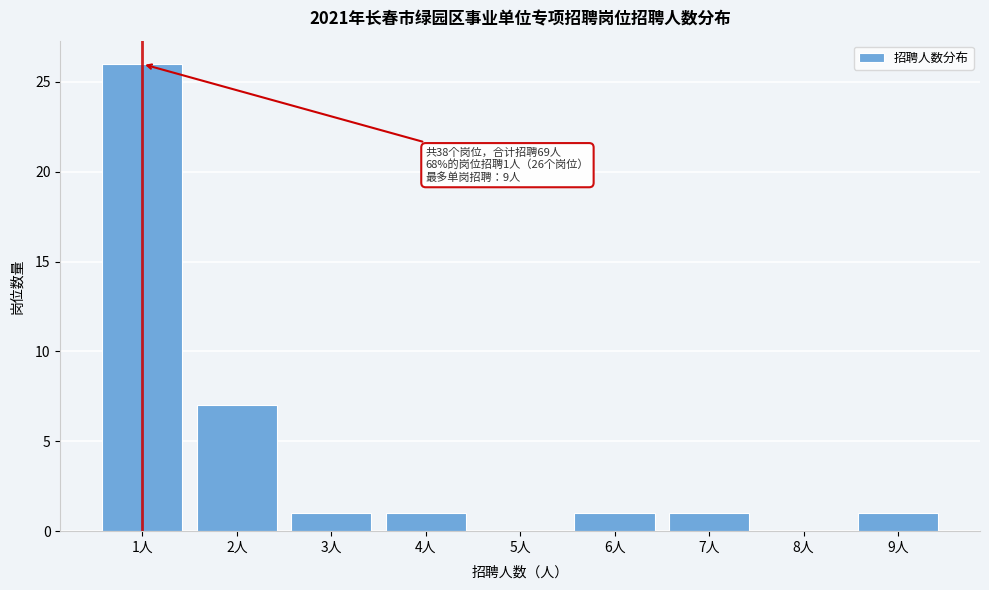

Which range on the x-axis has the tallest bar?

0.5 to 1.5